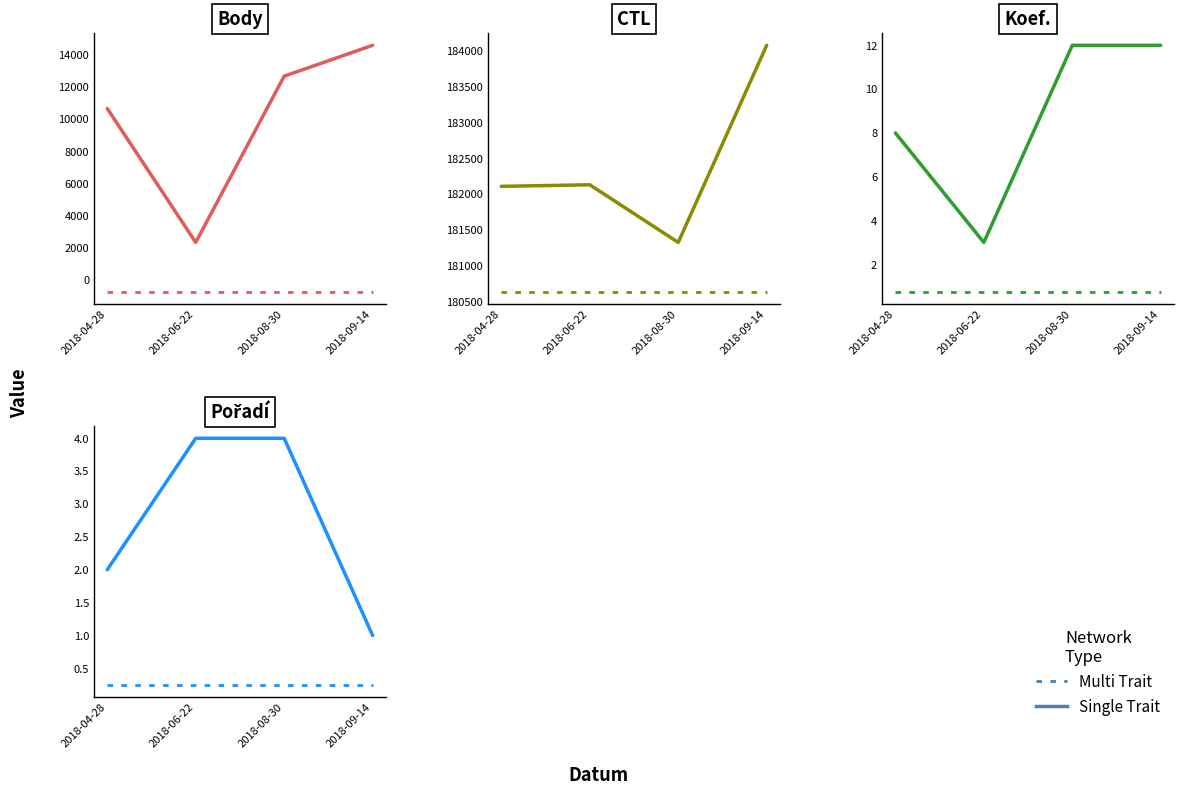

Count the number of data series in this chart.

2